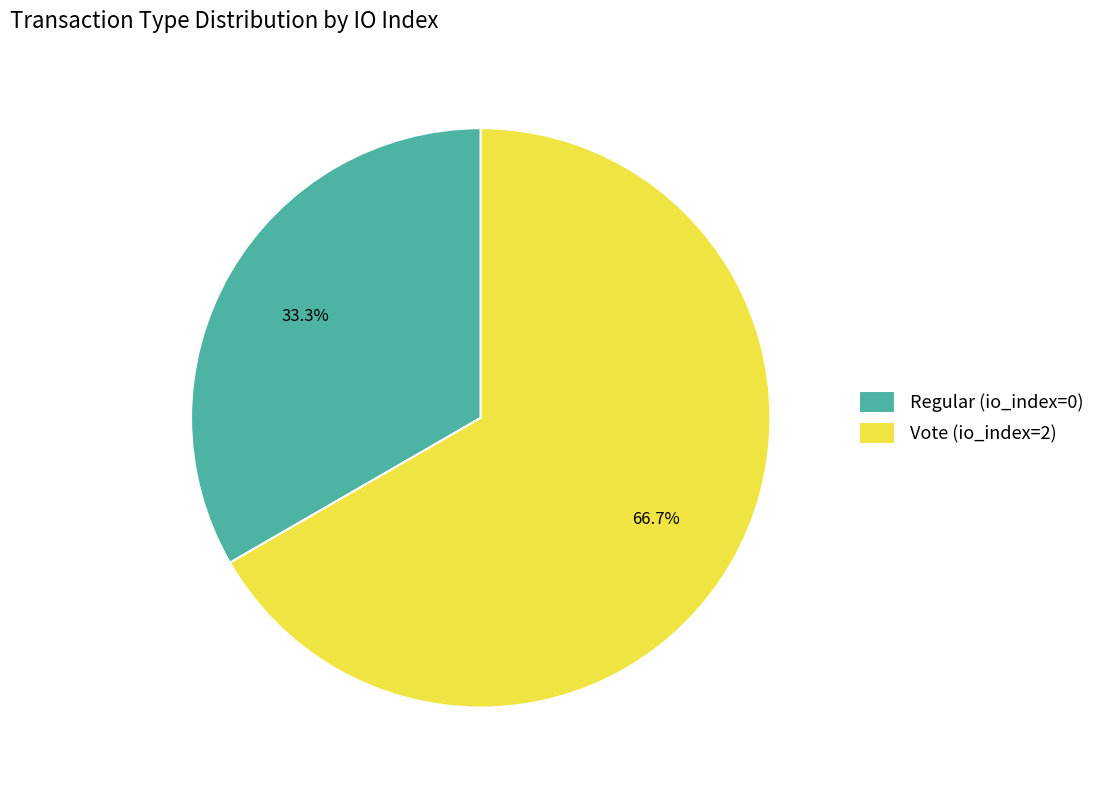

To the nearest percent, what portion does Vote (io_index=2) represent?

67%